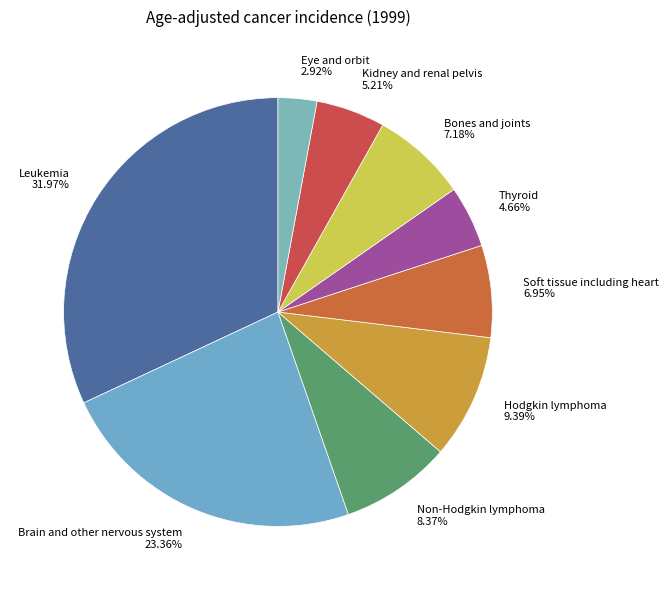

How many segments does this pie chart have?

9